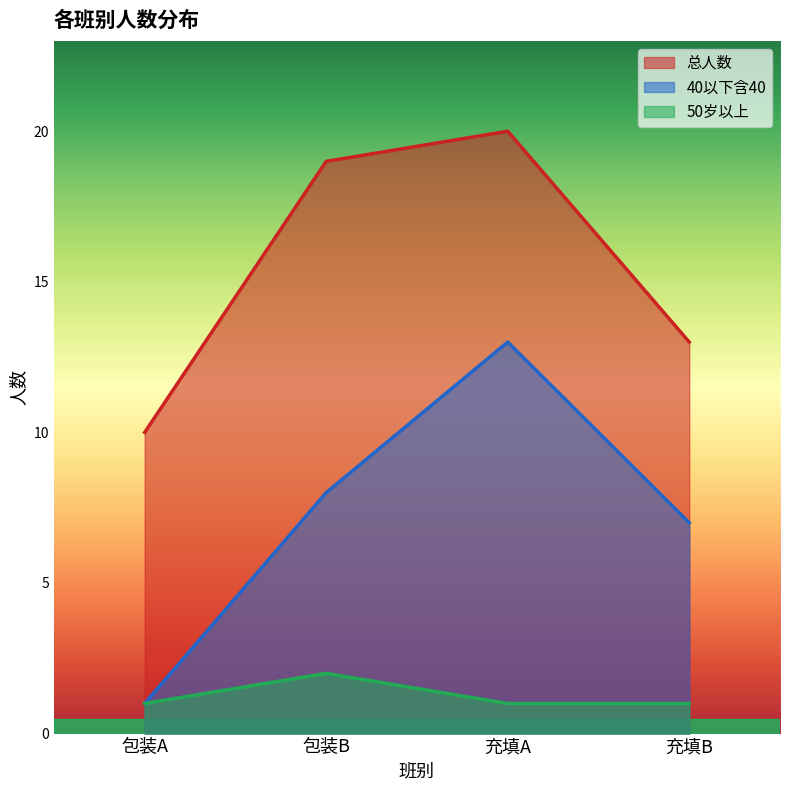

The 总人数 series shows 4 at 包装A. True or false?

False